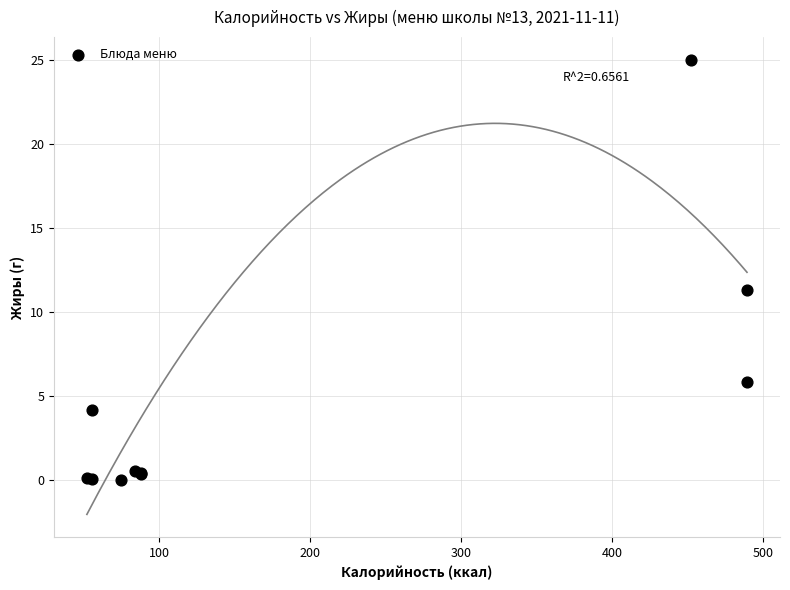

What Y value in the scatter plot is closest to 12?

11.3